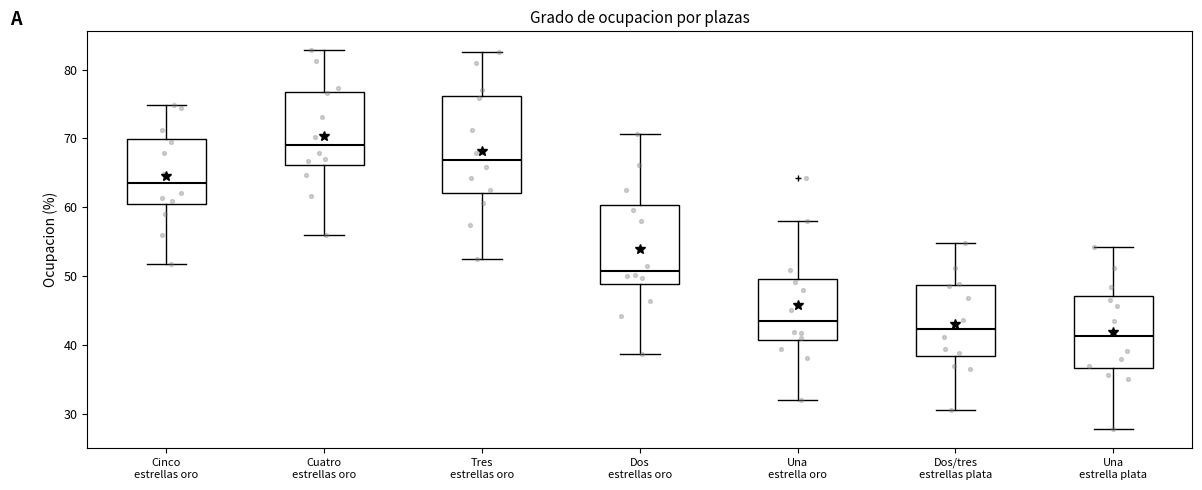

Reading left to right, read every box against the y-axis: the position of its median line, the range the box covers, and the ends of its whiskers. The values are not printed on the chart, so give them approximately, as read against the axis.

Cinco estrellas oro: median 63, box 60 to 70, whiskers 52 to 75
Cuatro estrellas oro: median 69, box 66 to 77, whiskers 56 to 83
Tres estrellas oro: median 67, box 62 to 76, whiskers 52 to 82
Dos estrellas oro: median 51, box 49 to 60, whiskers 39 to 71
Una estrella oro: median 44, box 41 to 50, whiskers 32 to 58
Dos/tres estrellas plata: median 42, box 38 to 49, whiskers 31 to 55
Una estrella plata: median 41, box 37 to 47, whiskers 28 to 54